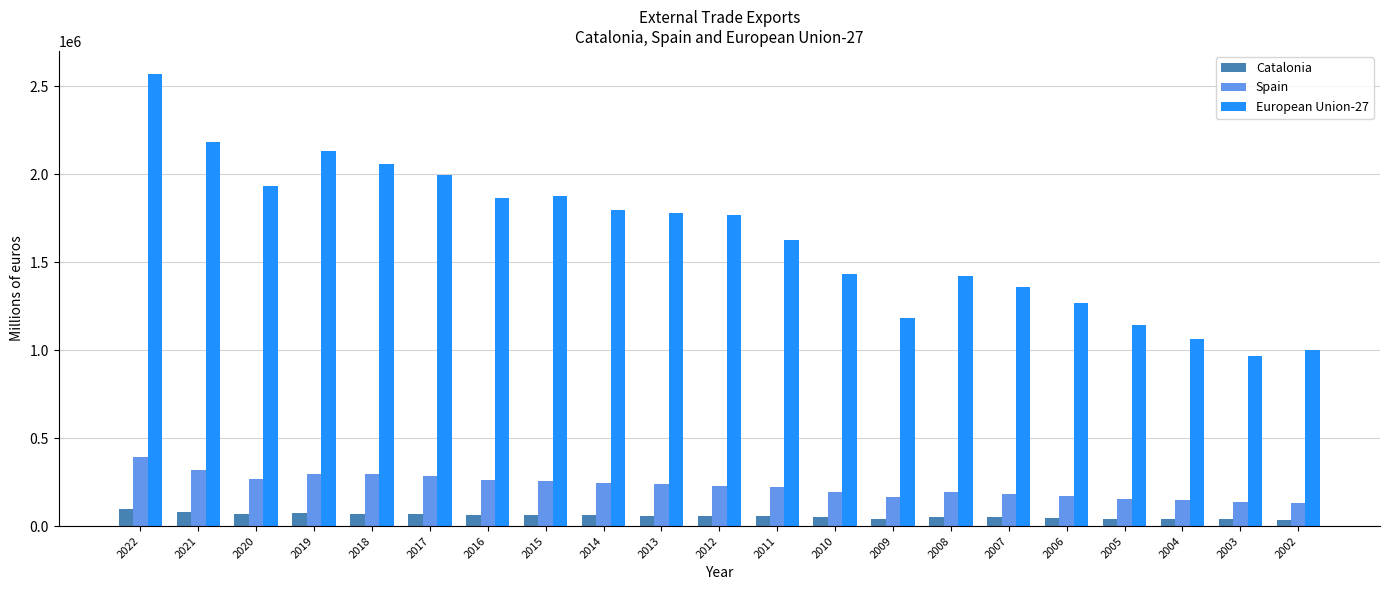

Between 2021 and 2013, which series saw the biggest shift?

European Union-27